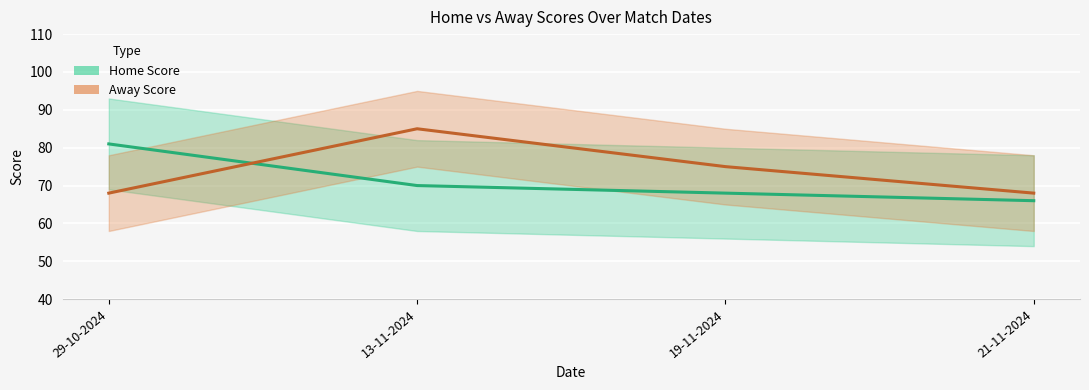

Count the Away Score values in the range 68 to 85.

4